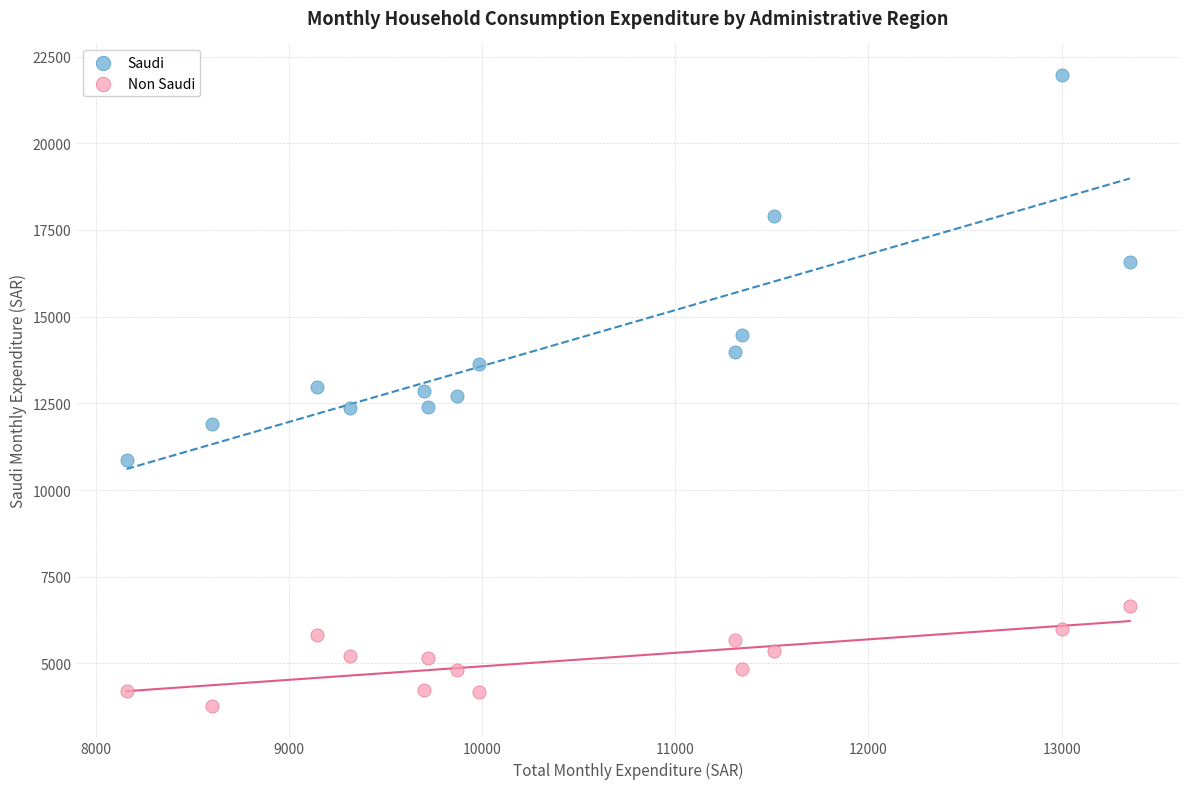

Across all data points, what is the range of Y values (max minus min)?

18195